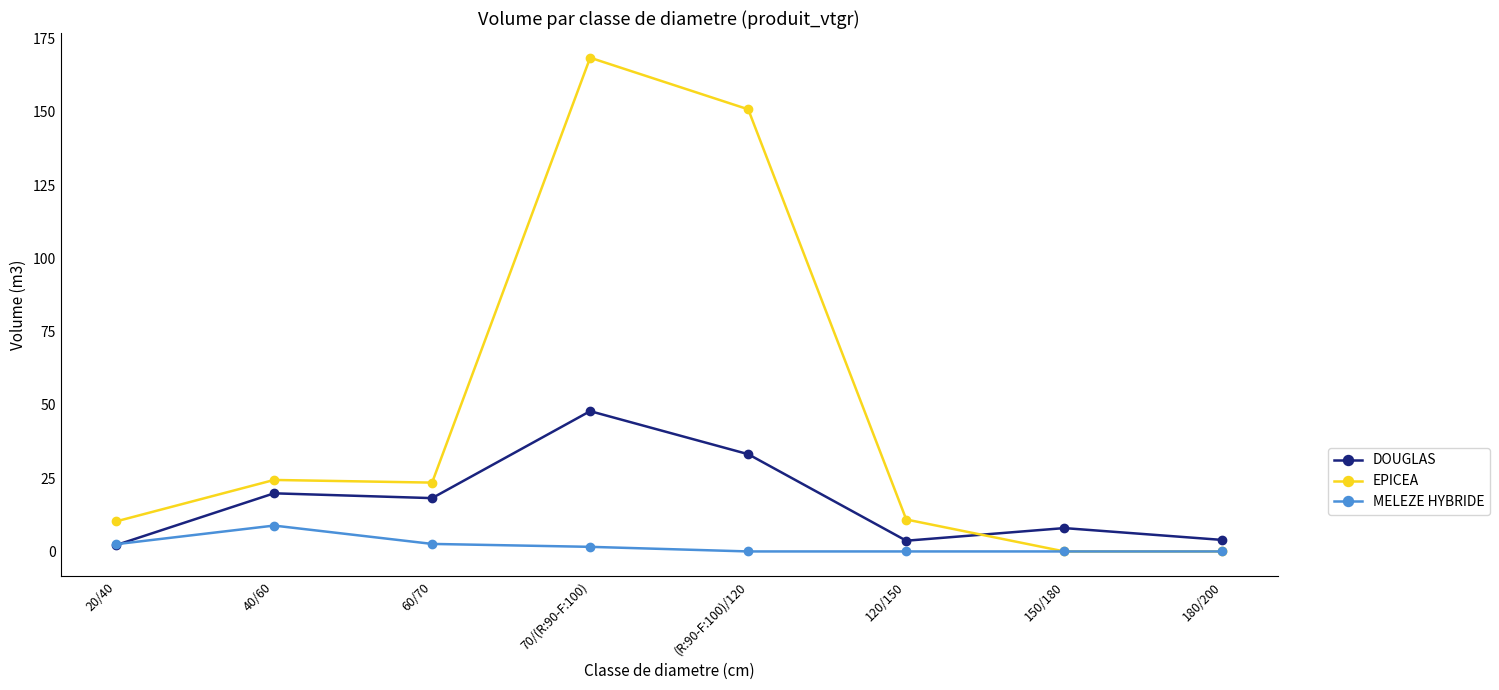

Where does the MELEZE HYBRIDE series first go above 1?

20/40